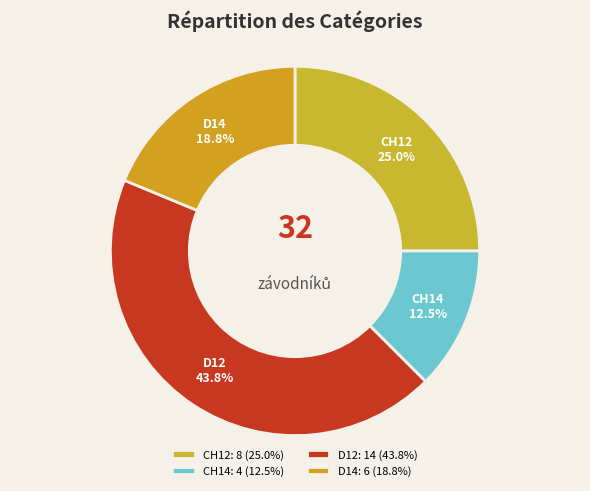

To the nearest percent, what portion does CH14 represent?

12%